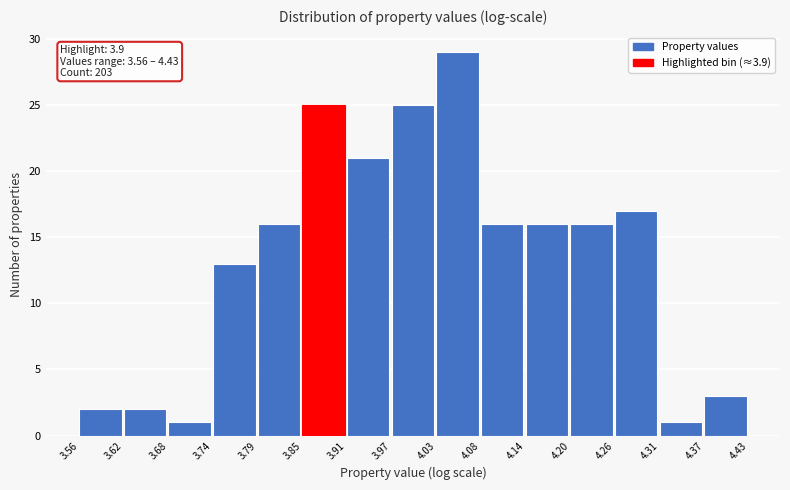

Over which range of the x-axis is the bar tallest?

4.03 to 4.08